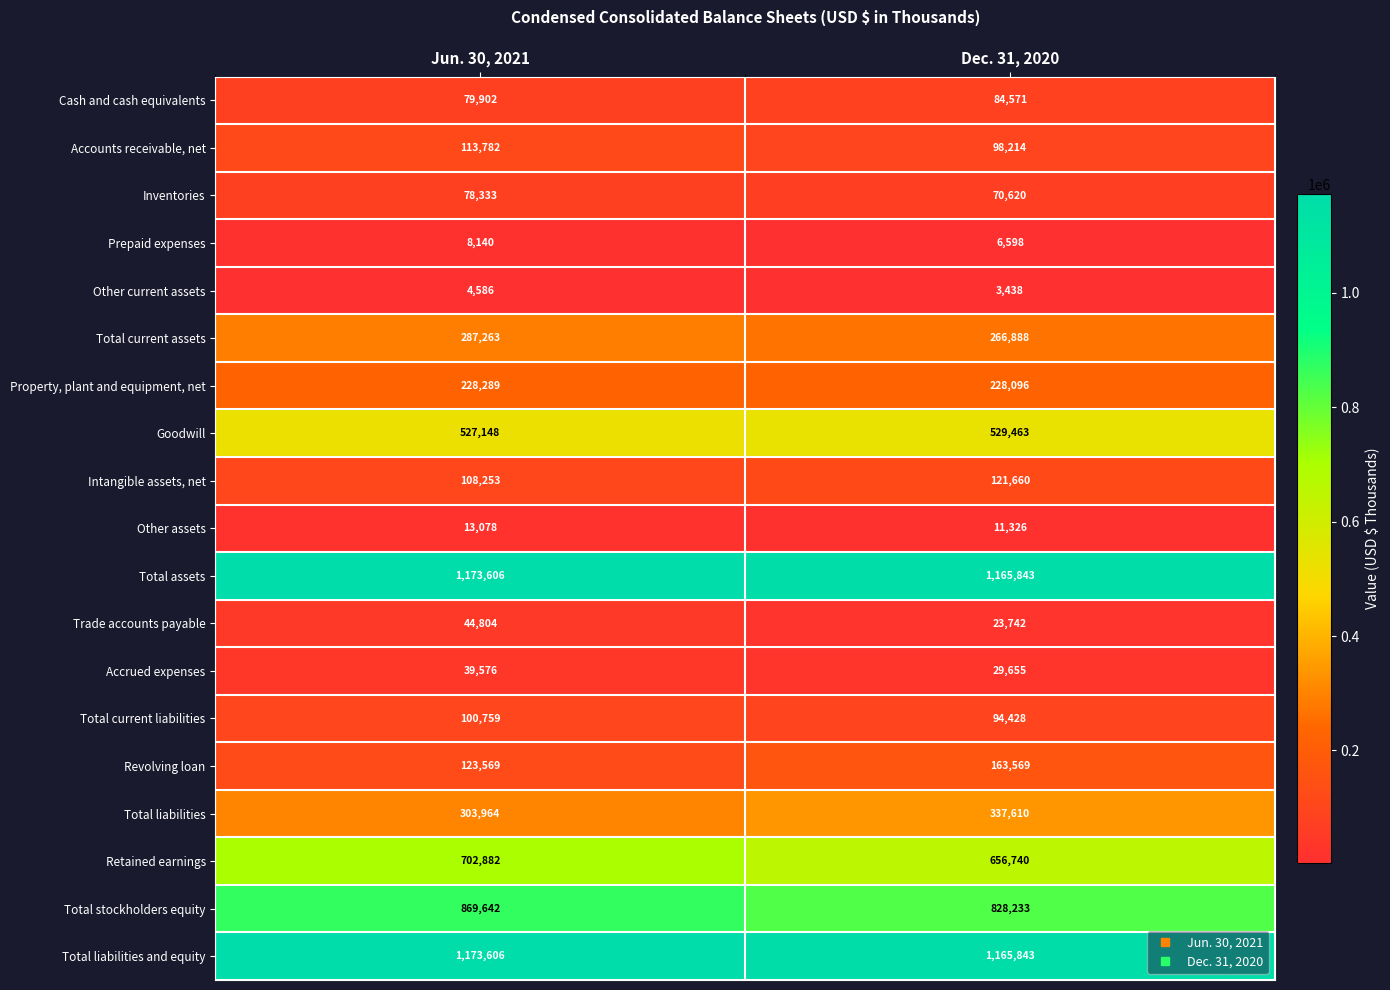

True or false: Trade accounts payable has a value of 80484 at Jun. 30, 2021.

False